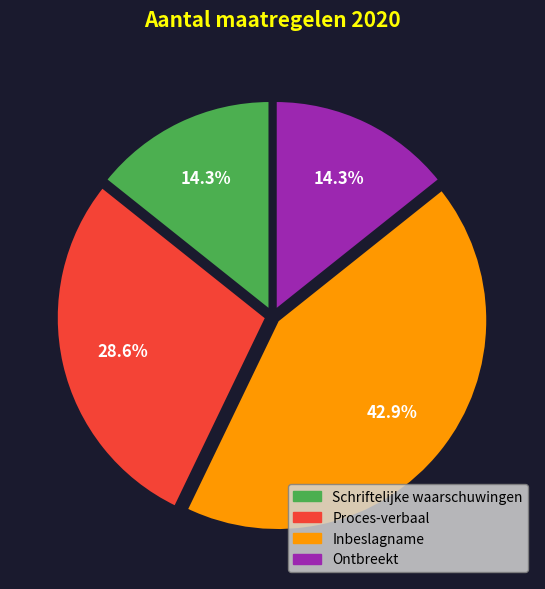

Approximately how many times larger is the value at Ontbreekt compared to Schriftelijke waarschuwingen?

1.0